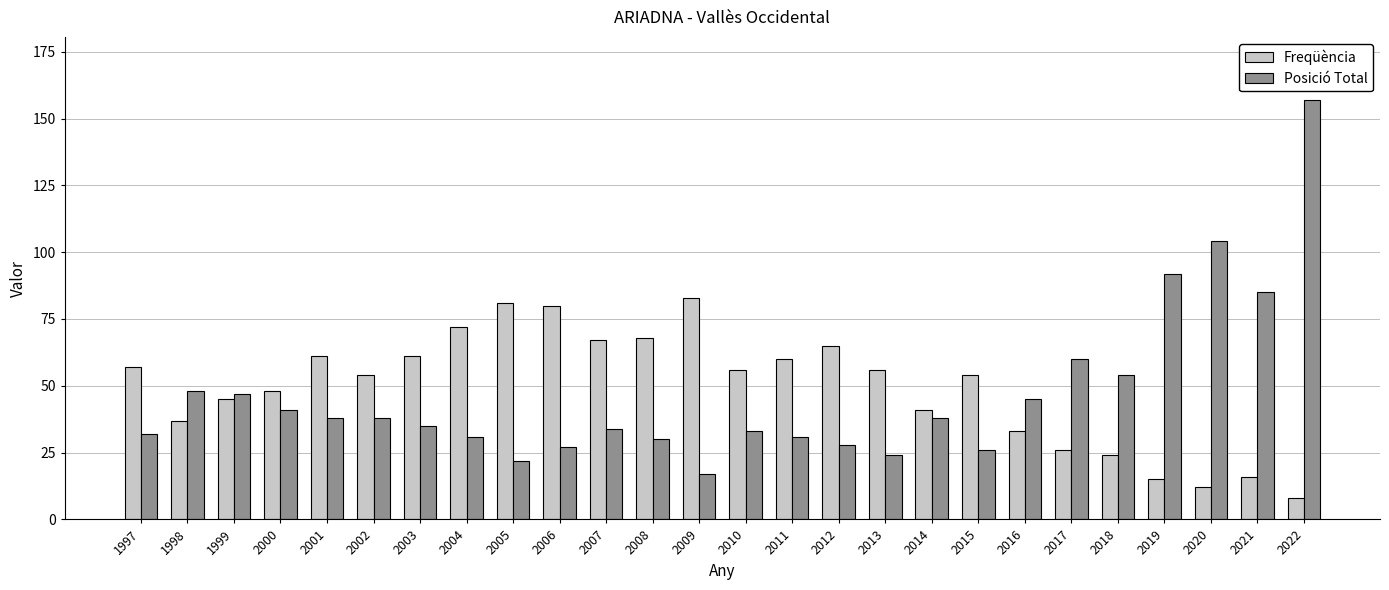

What is the spread (max minus min) of values at 2007?

33